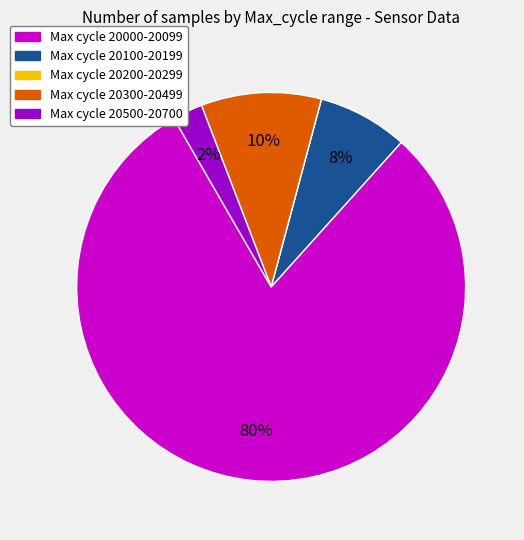

What is the largest slice in the pie chart?

Max cycle 20000-20099